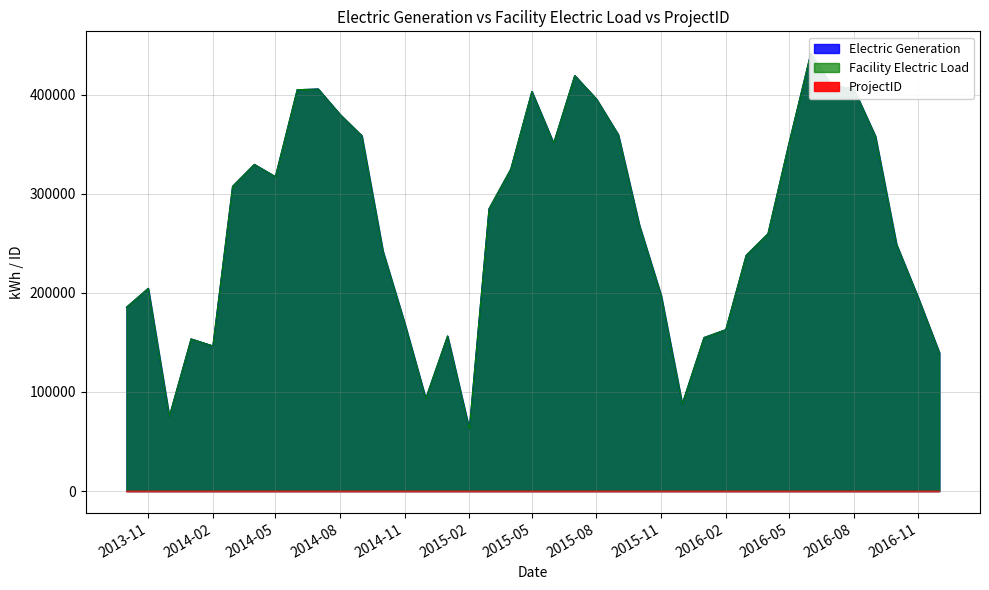

What is the total value across all series at 2015-04?

649772.4